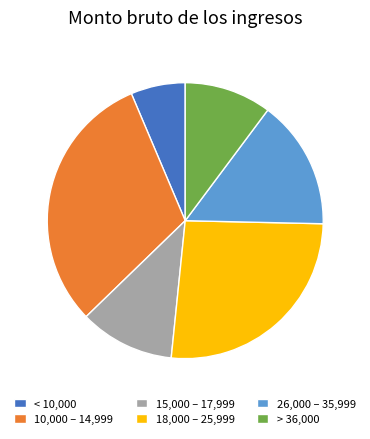

Count the number of slices in the pie.

6